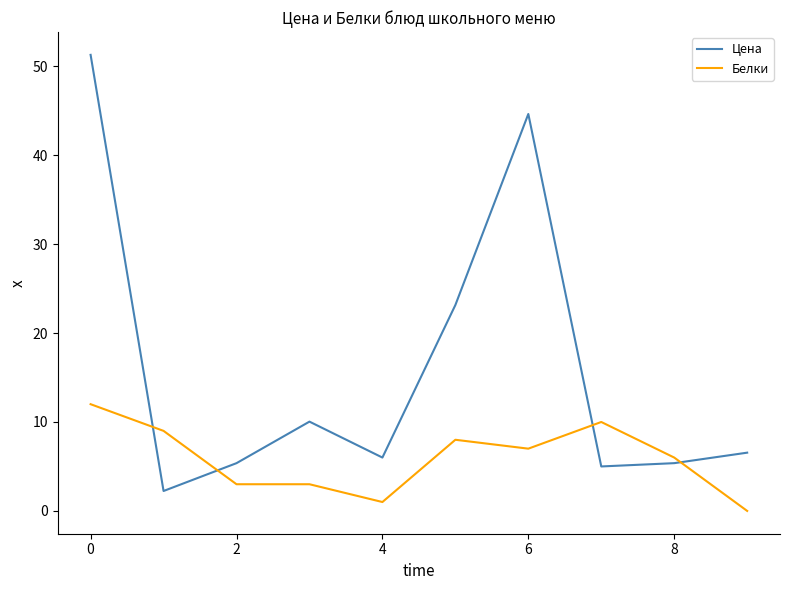

What is the minimum value for Цена?

2.2